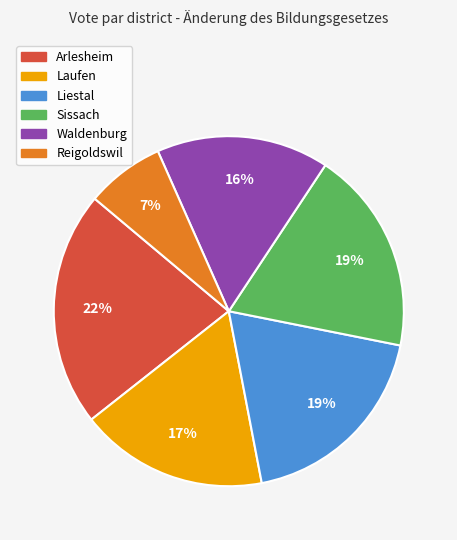

What percentage is the Laufen slice, to the nearest percent?

17%